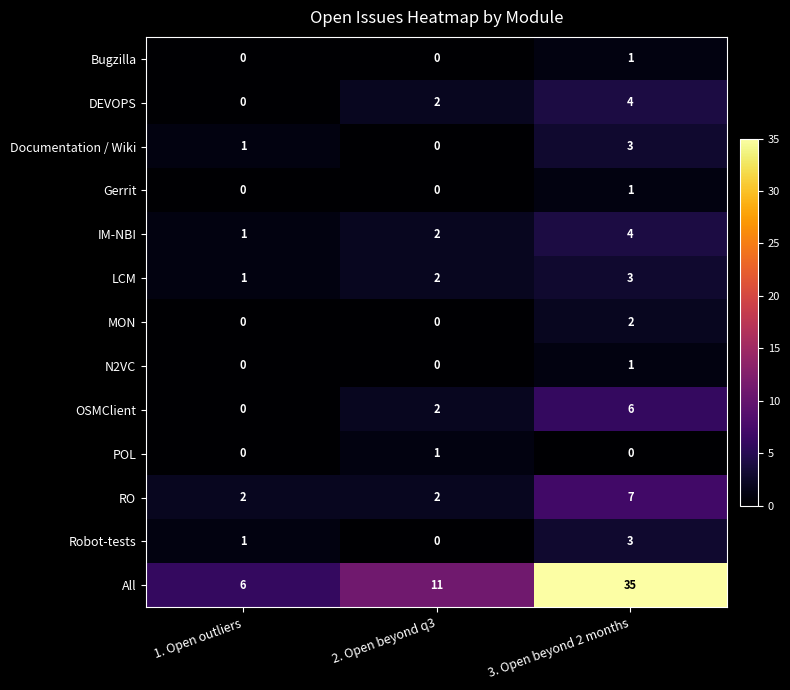

What is the difference between the maximum and minimum values in the IM-NBI series?

3